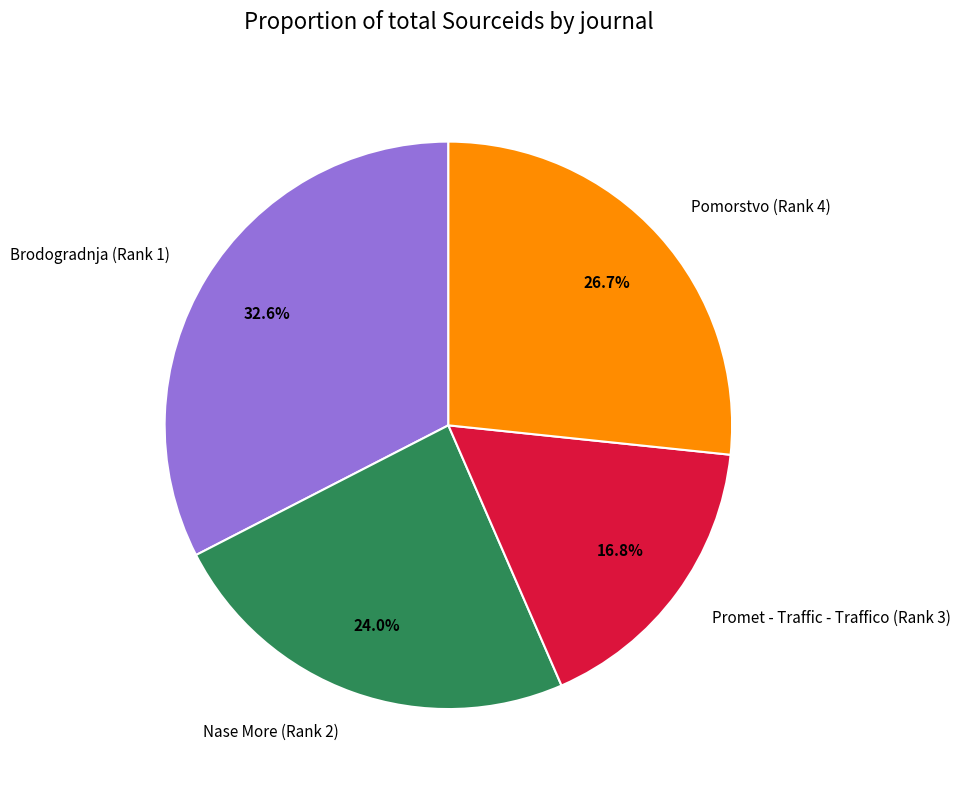

What percentage do Pomorstvo (Rank 4) and Nase More (Rank 2) together represent?

50.6%